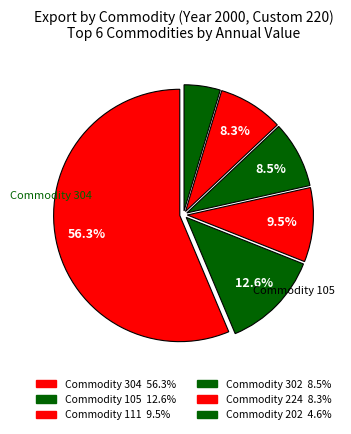

To the nearest percent, what is the difference between the largest and smallest slice percentages?

52%